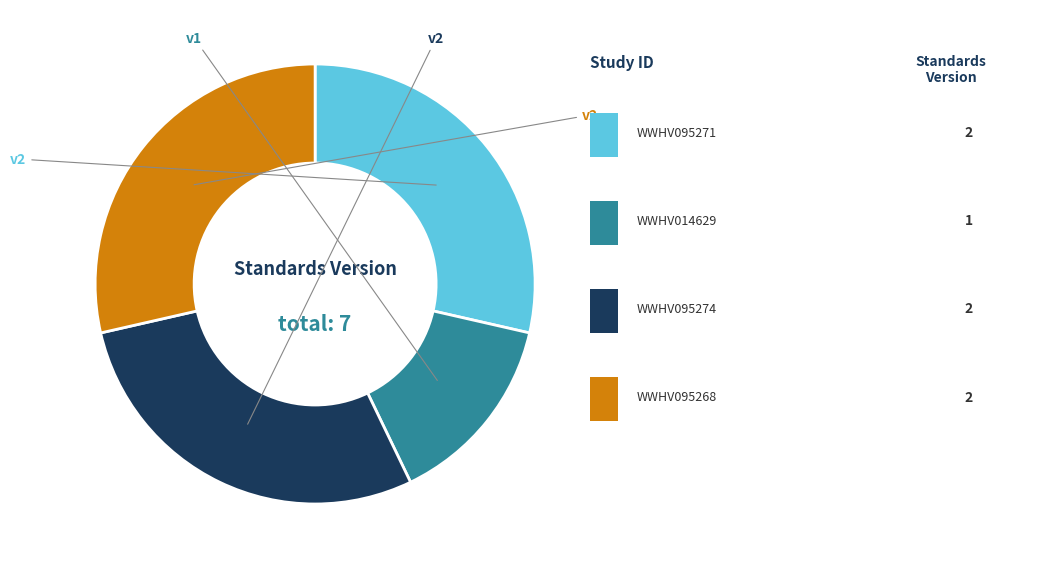

Is there a majority slice in this chart?

No